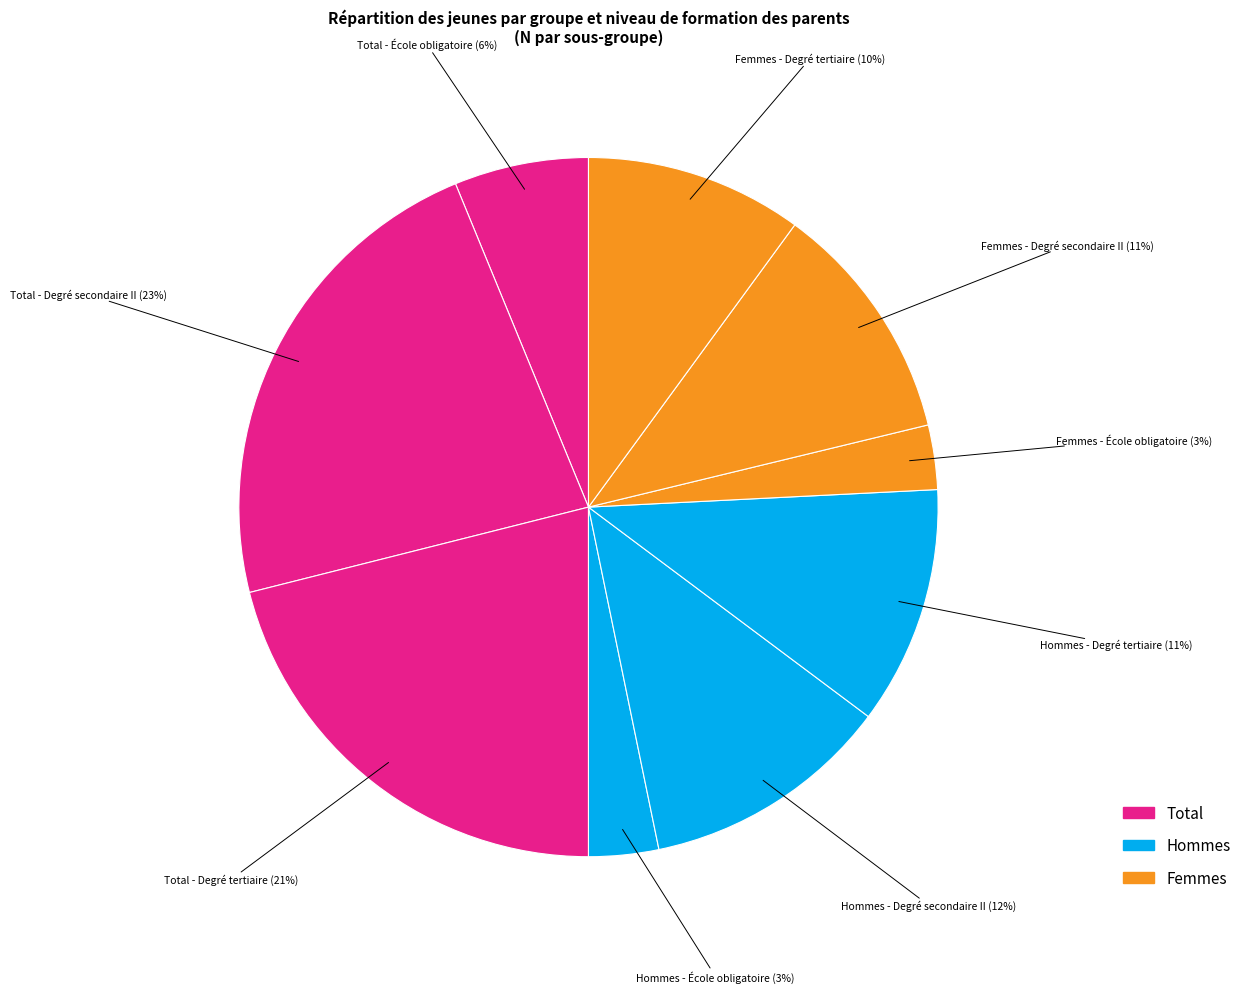

What is the largest slice in the pie chart?

Total - Degré secondaire II